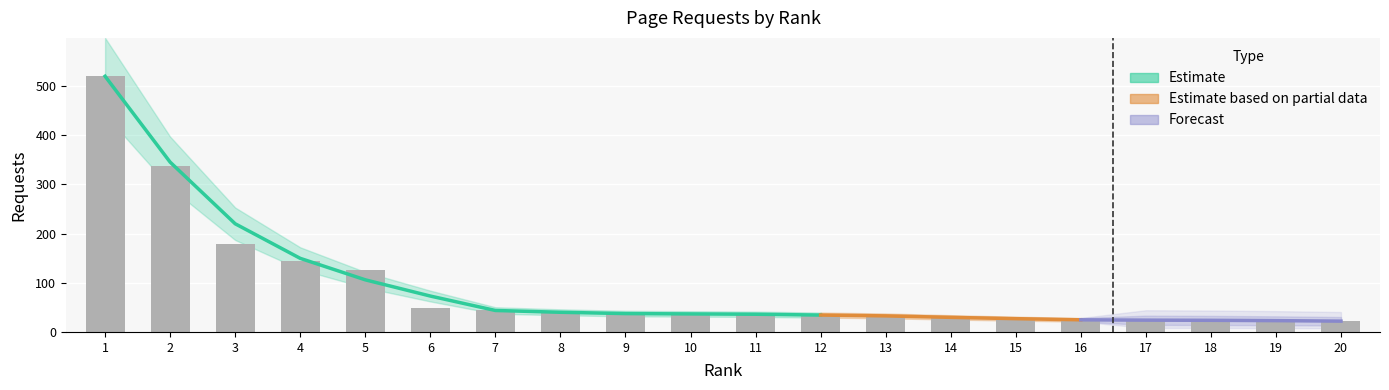

Which has a higher value, 17 or 19?

17